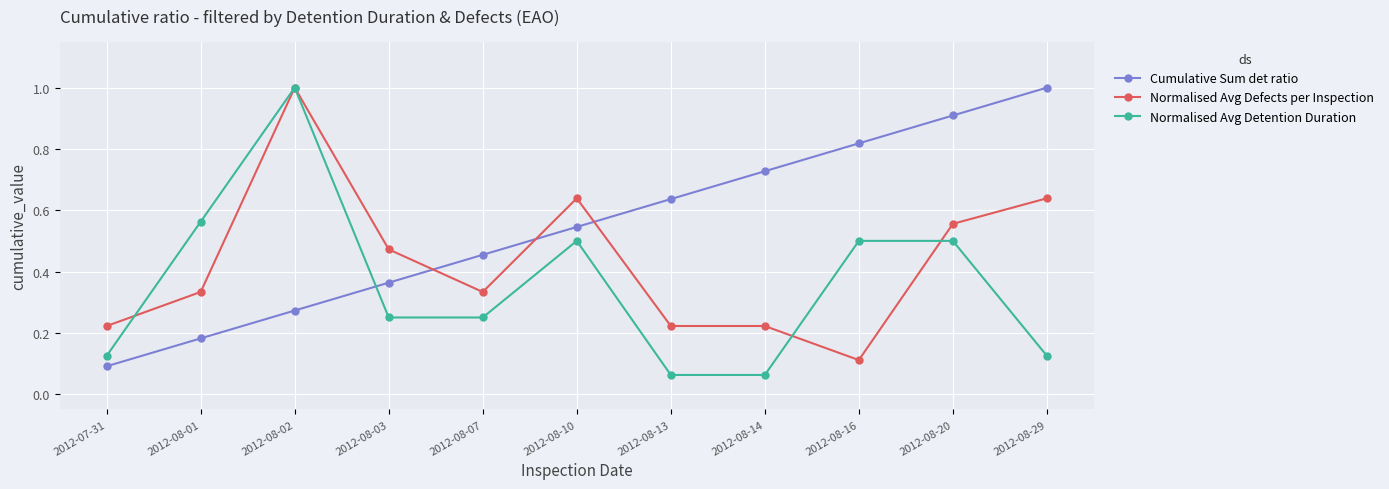

Rank the series at 2012-08-16 from highest to lowest value.

Cumulative Sum det ratio, Normalised Avg Detention Duration, Normalised Avg Defects per Inspection